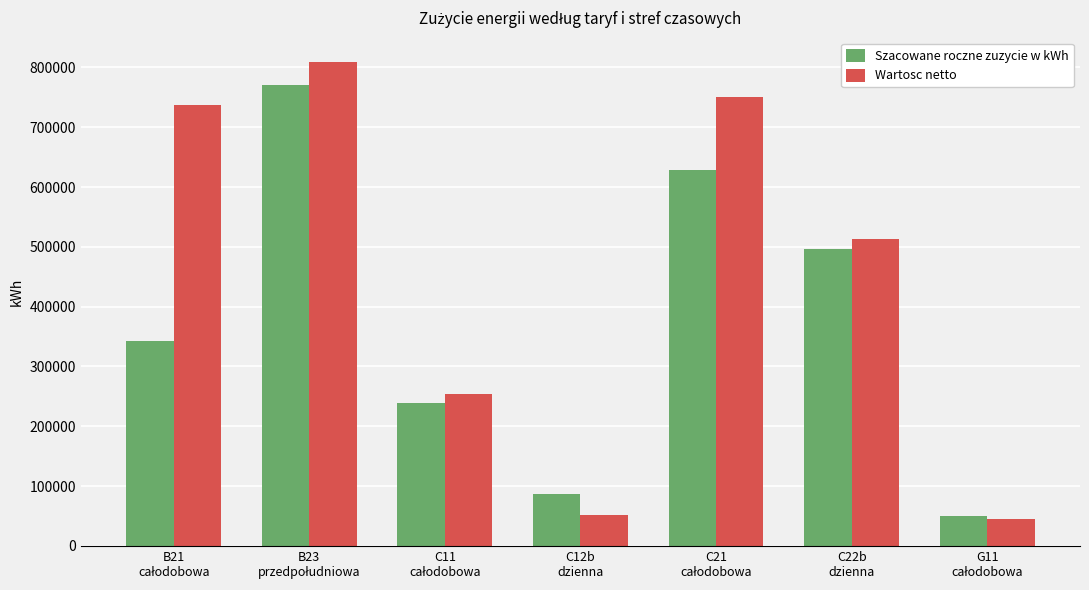

What is the sum of all Wartosc netto values?

3160731